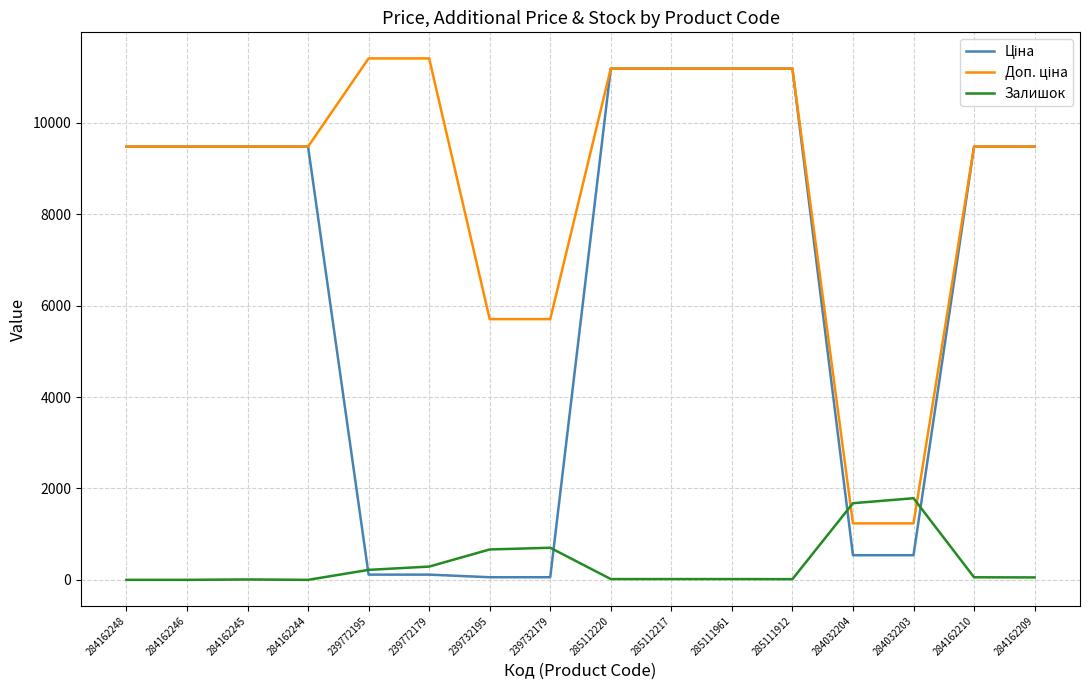

At how many categories does at least one series exceed 6842?

12